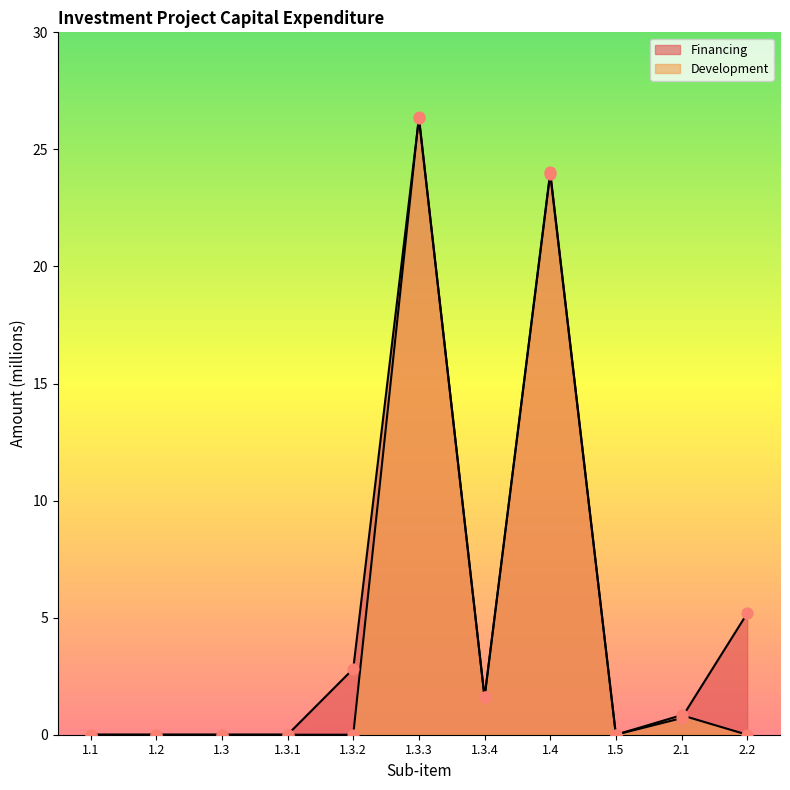

At how many categories does at least one series exceed 24?

2